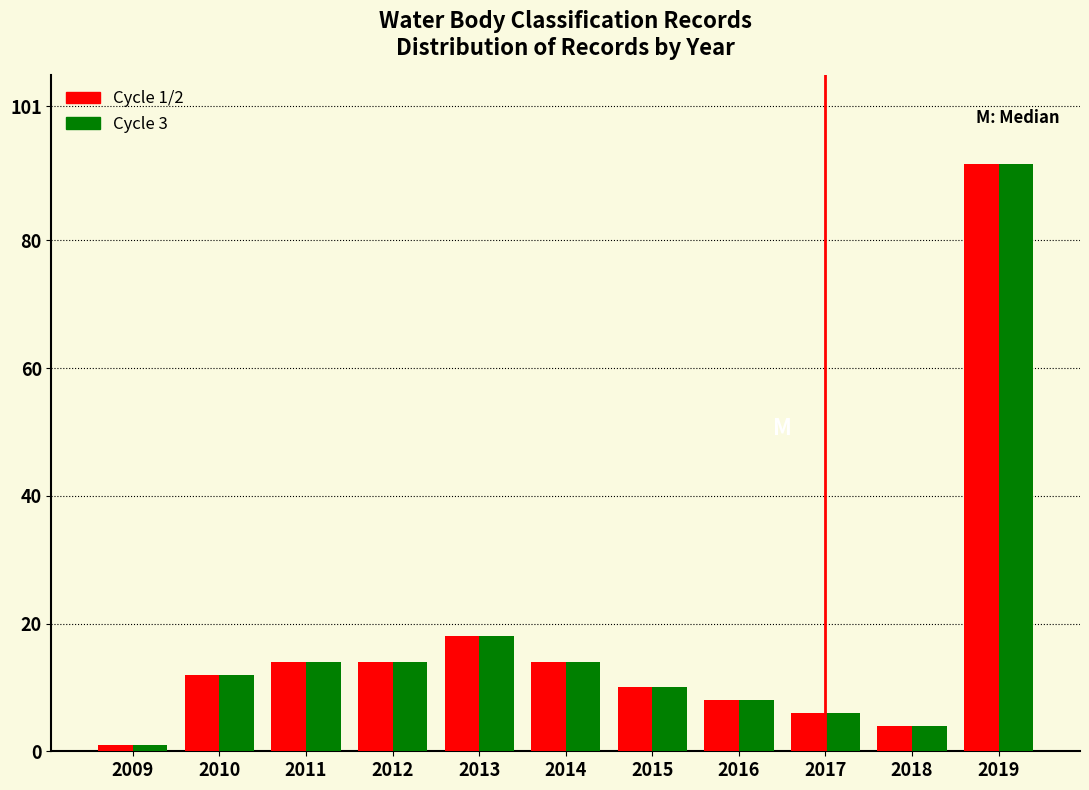

Reading left to right, transcribe all the data shown in this chart.

Cycle 1/2: 1	12	14	14	18	14	10	8	6	4	92
Cycle 3: 1	12	14	14	18	14	10	8	6	4	92